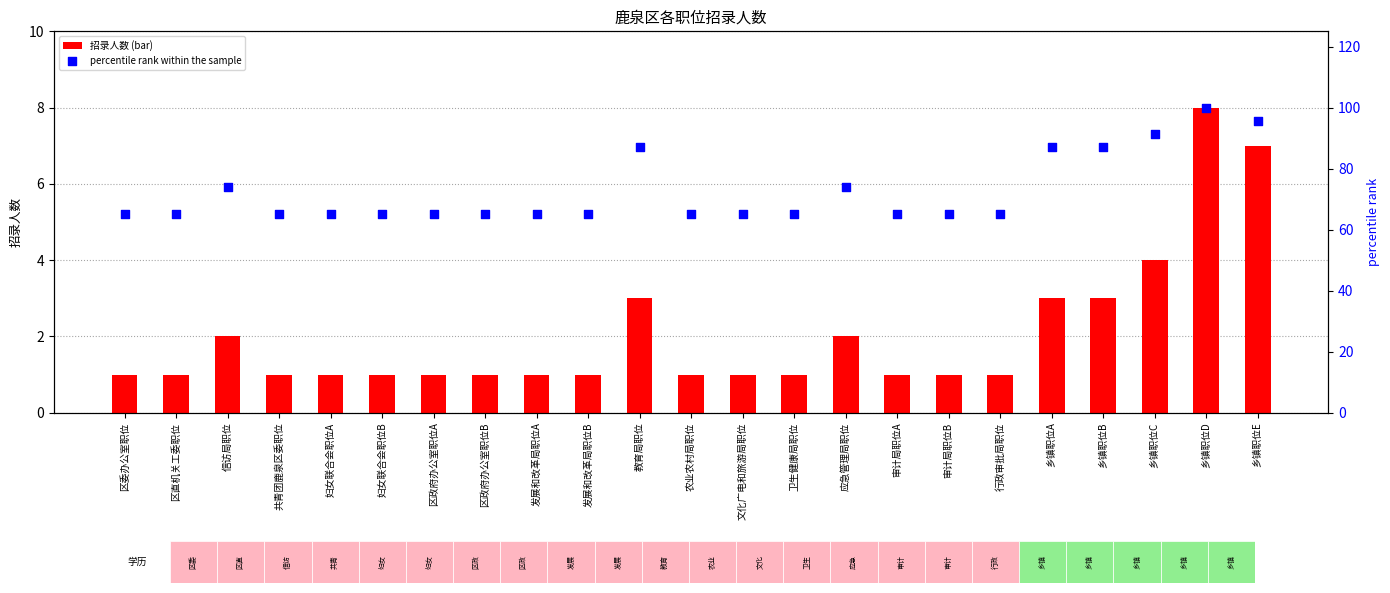

What is the total value across all series at 卫生健康局职位?

66.2